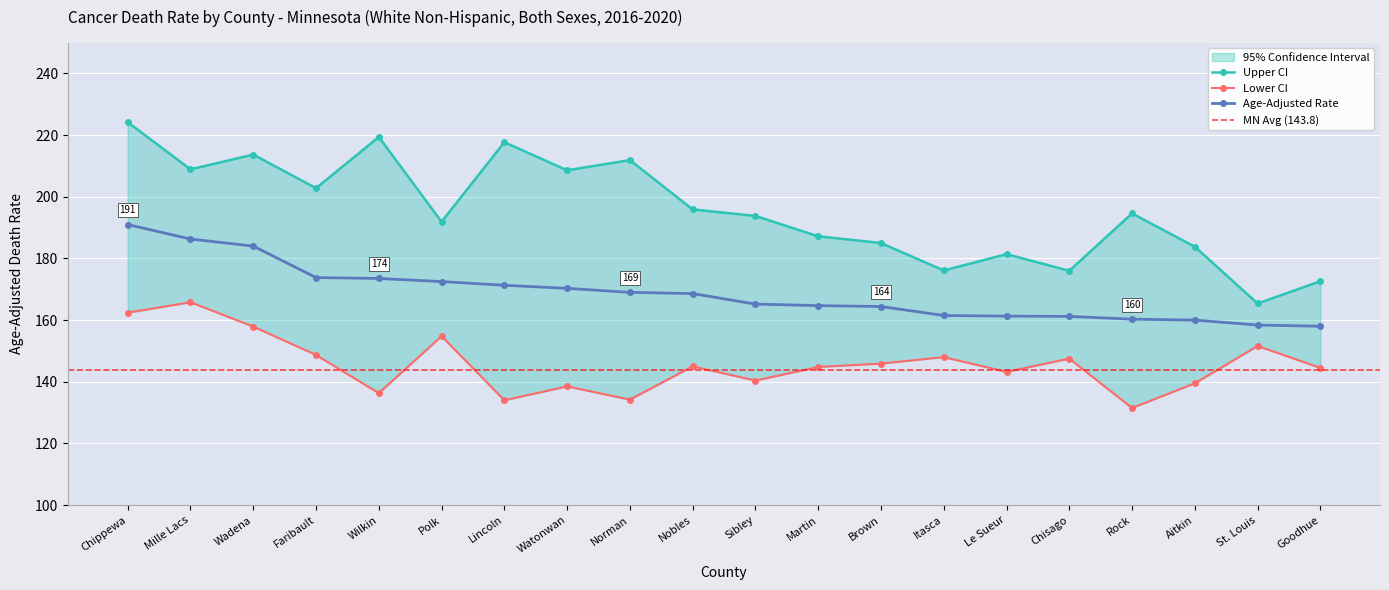

Reading left to right, list all the values displayed in this chart.

Age-Adjusted Rate: 191.0	186.3	184.0	173.8	173.5	172.5	171.3	170.3	169.0	168.6	165.2	164.7	164.4	161.5	161.3	161.2	160.3	160.0	158.4	158.0
Lower CI: 162.4	165.8	157.9	148.7	136.3	154.8	134.0	138.5	134.2	145.0	140.4	144.8	145.9	148.0	143.2	147.5	131.5	139.5	151.6	144.5
Upper CI: 224.2	208.9	213.7	202.8	219.4	191.9	217.7	208.6	211.9	195.9	193.8	187.2	185.0	176.1	181.4	176.0	194.6	183.8	165.4	172.6